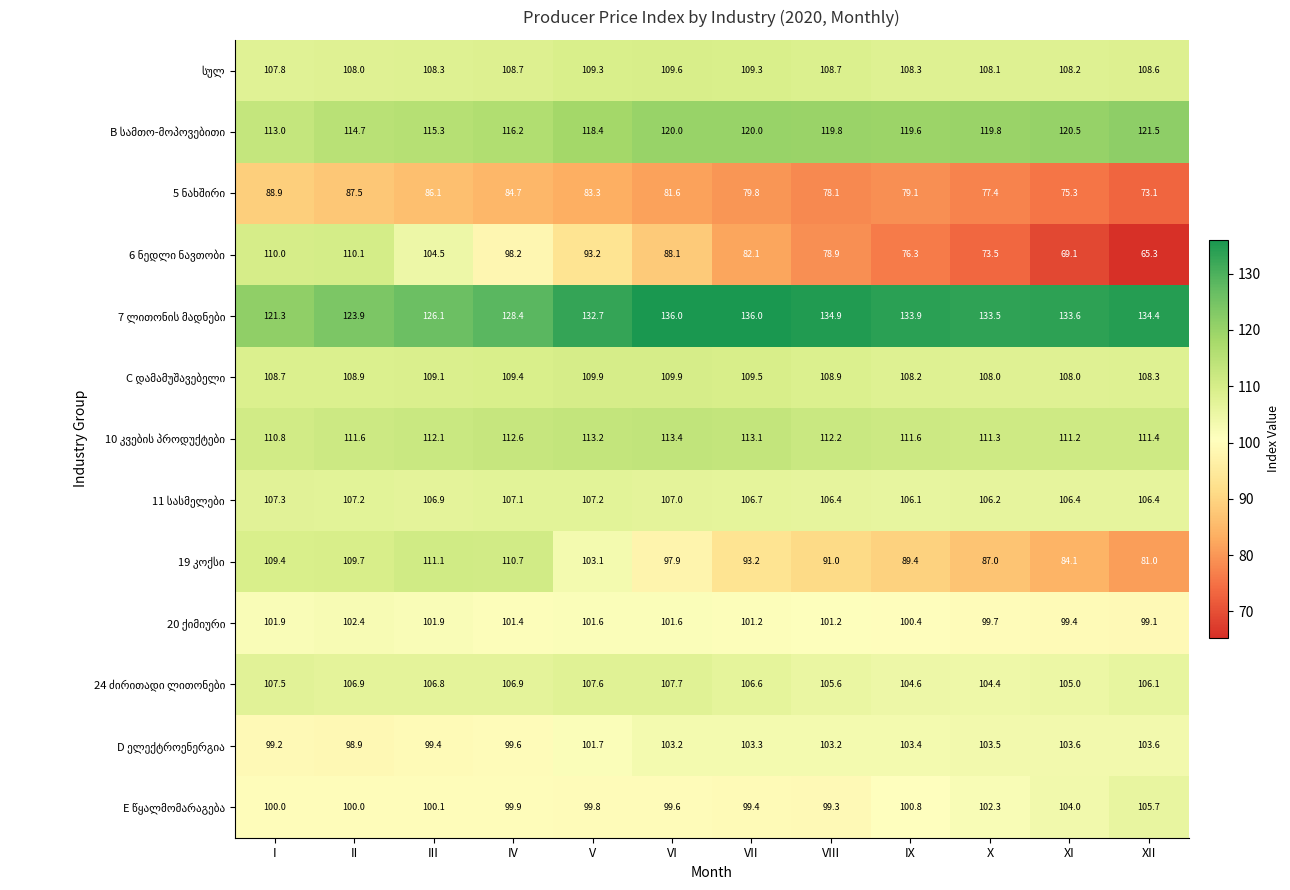

What is the total value across all series at III?

1387.7